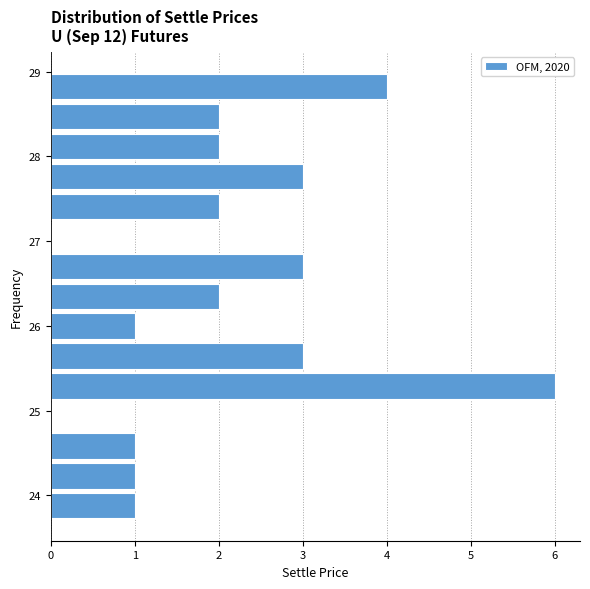

Read against the y-axis, roughly where is the centre of the longest bar?

25.3